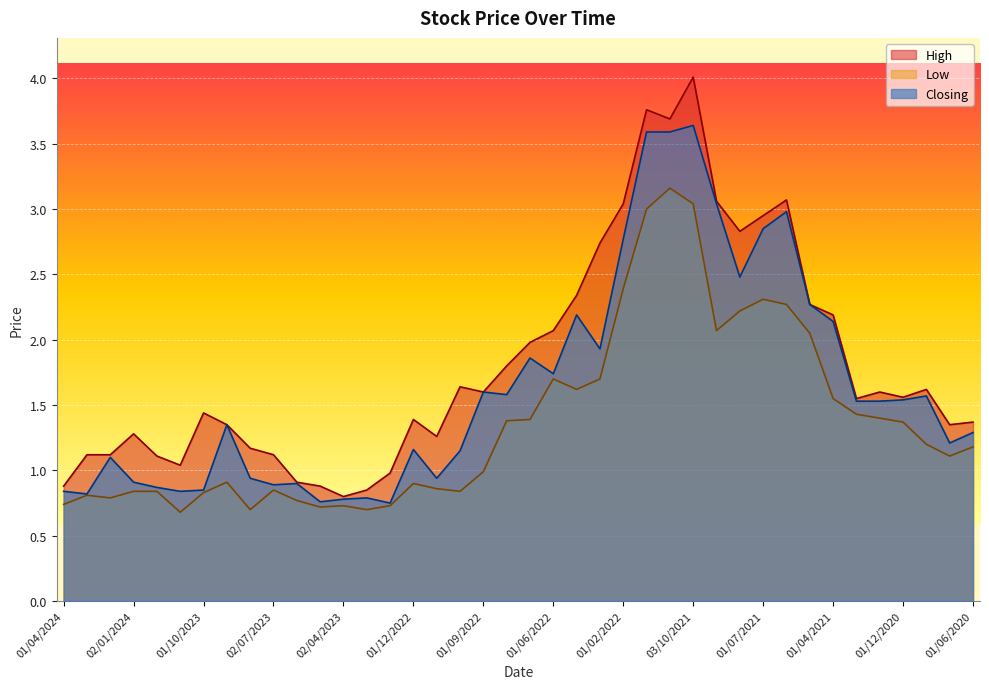

What is the maximum value for Low?

3.2